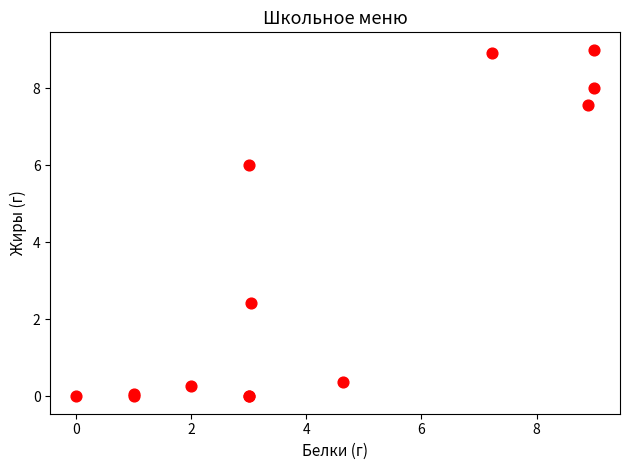

What Y value in the scatter plot is closest to 4?

2.4